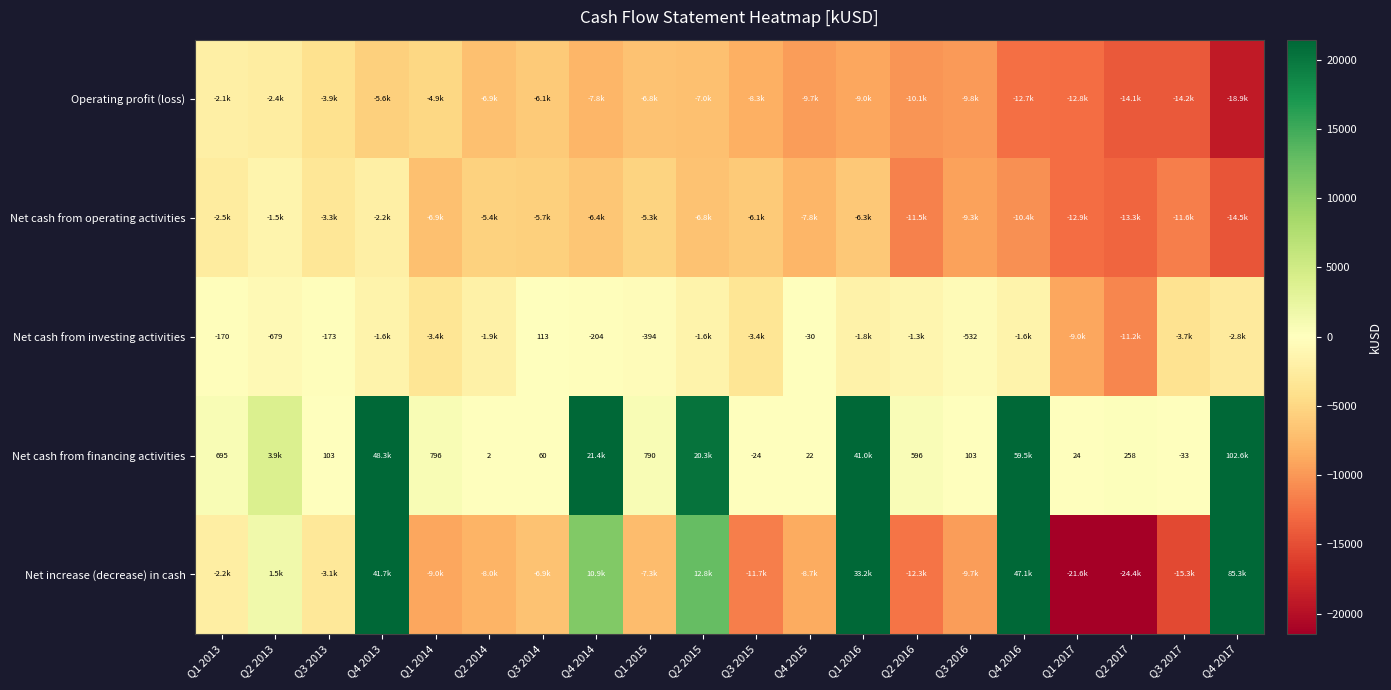

List the labels in order of Net increase (decrease) in cash value, smallest first.

Q2 2017, Q1 2017, Q3 2017, Q2 2016, Q3 2015, Q3 2016, Q1 2014, Q4 2015, Q2 2014, Q1 2015, Q3 2014, Q3 2013, Q1 2013, Q2 2013, Q4 2014, Q2 2015, Q1 2016, Q4 2013, Q4 2016, Q4 2017